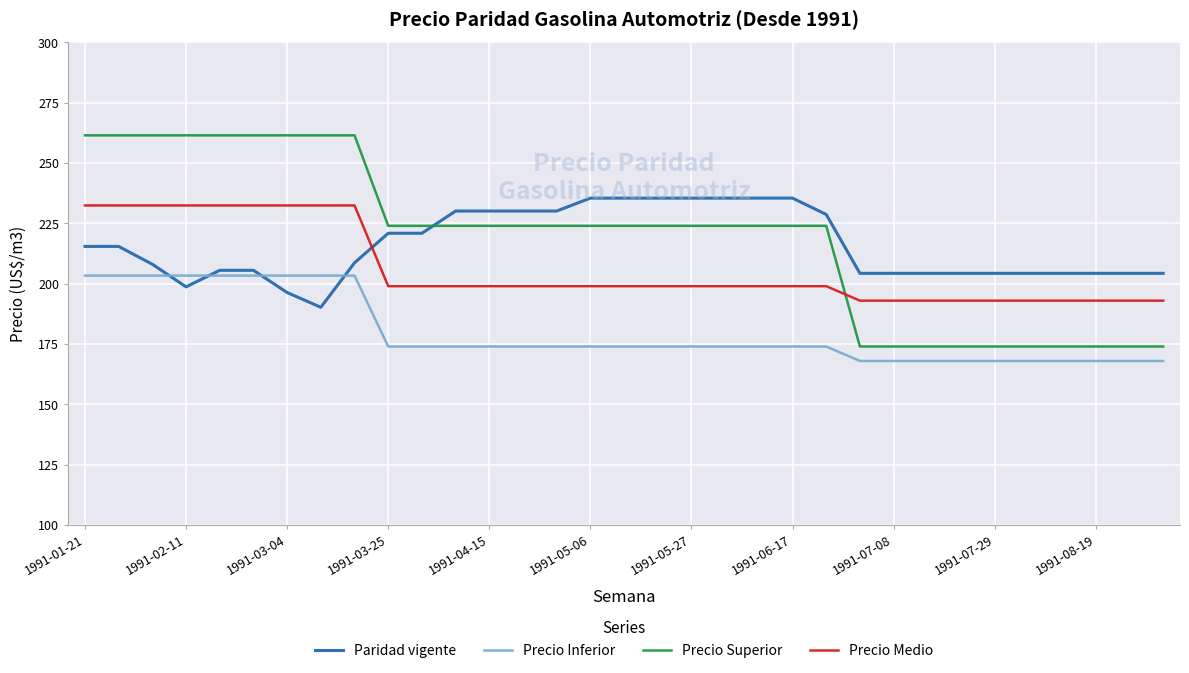

What is the difference between the second highest and second lowest values in the Precio Superior series?

87.5